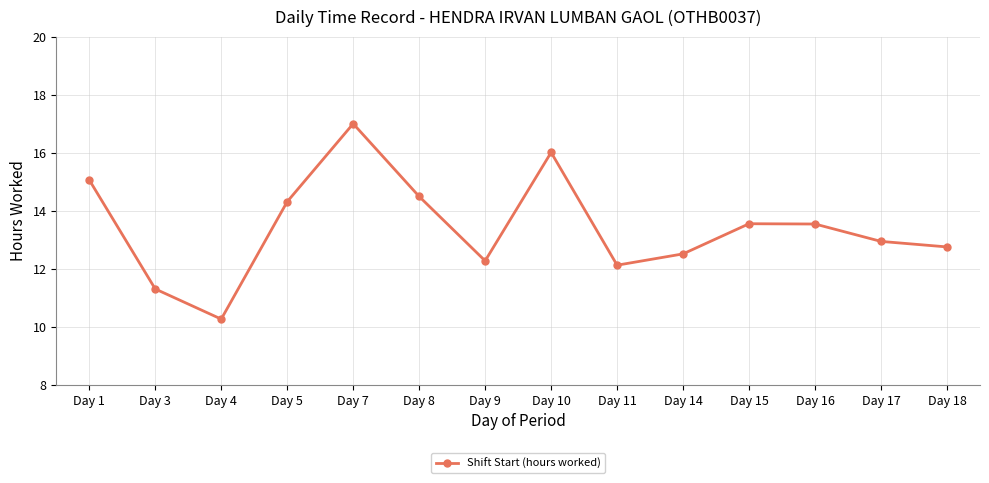

Where is the data nearest to the value 13?

Day 17